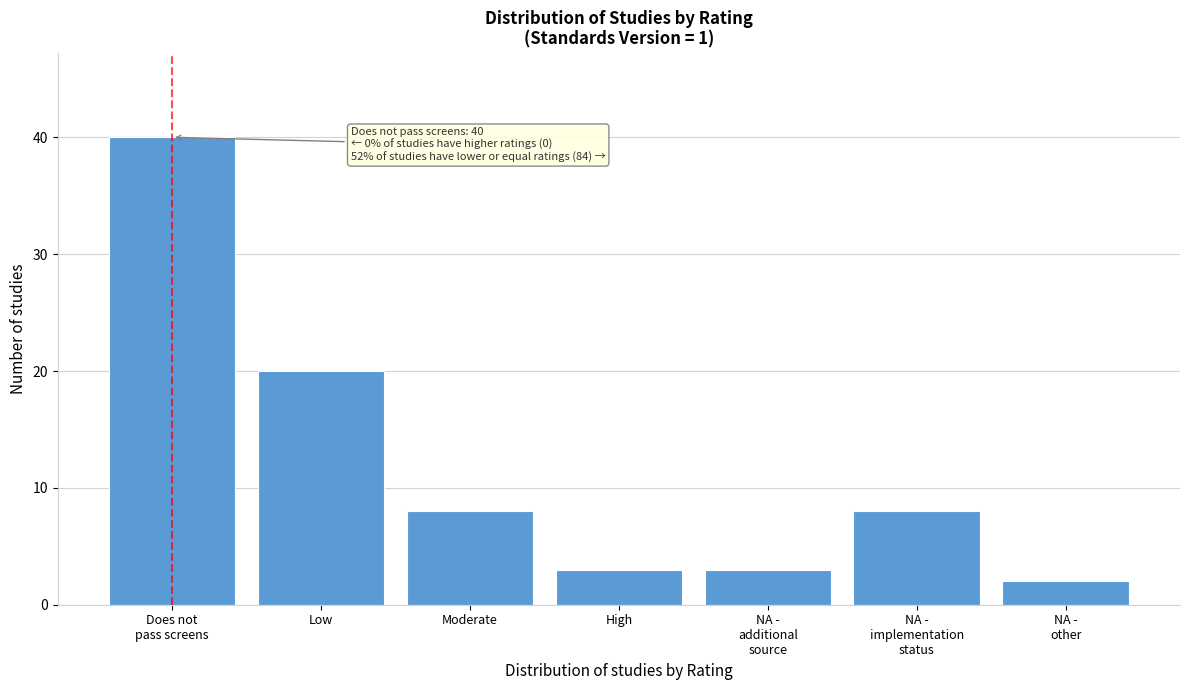

Reading right to left, transcribe all the data shown in this chart.

2	8	3	3	8	20	40